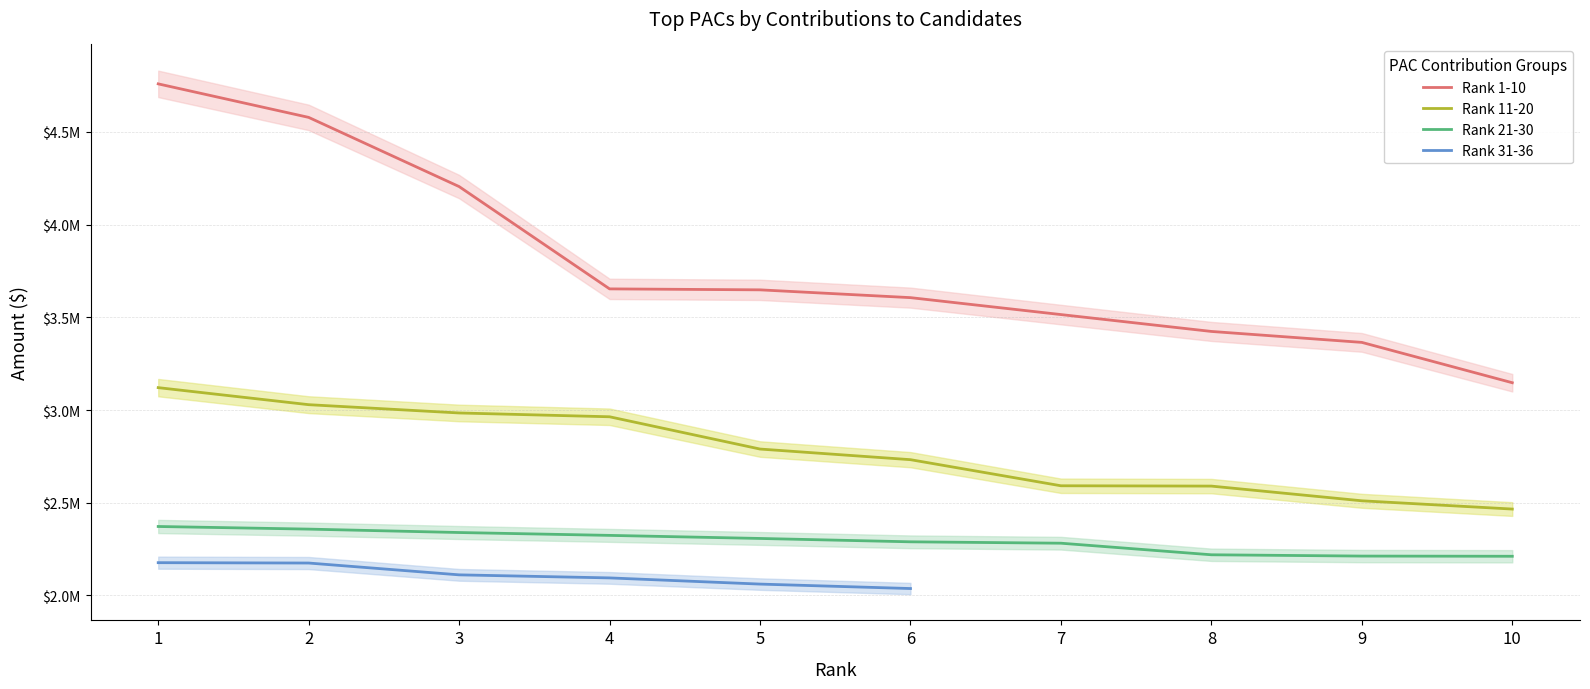

What is the difference between the maximum and minimum values in the Rank 21-30 series?

160500.0